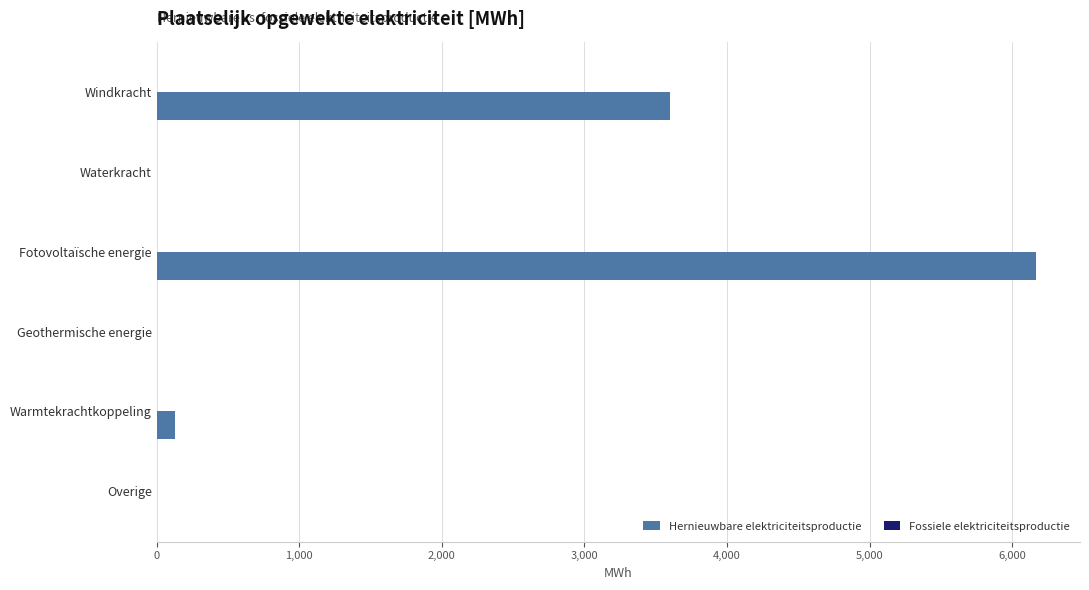

The value at Warmtekrachtkoppeling is 130.9. True or false?

True